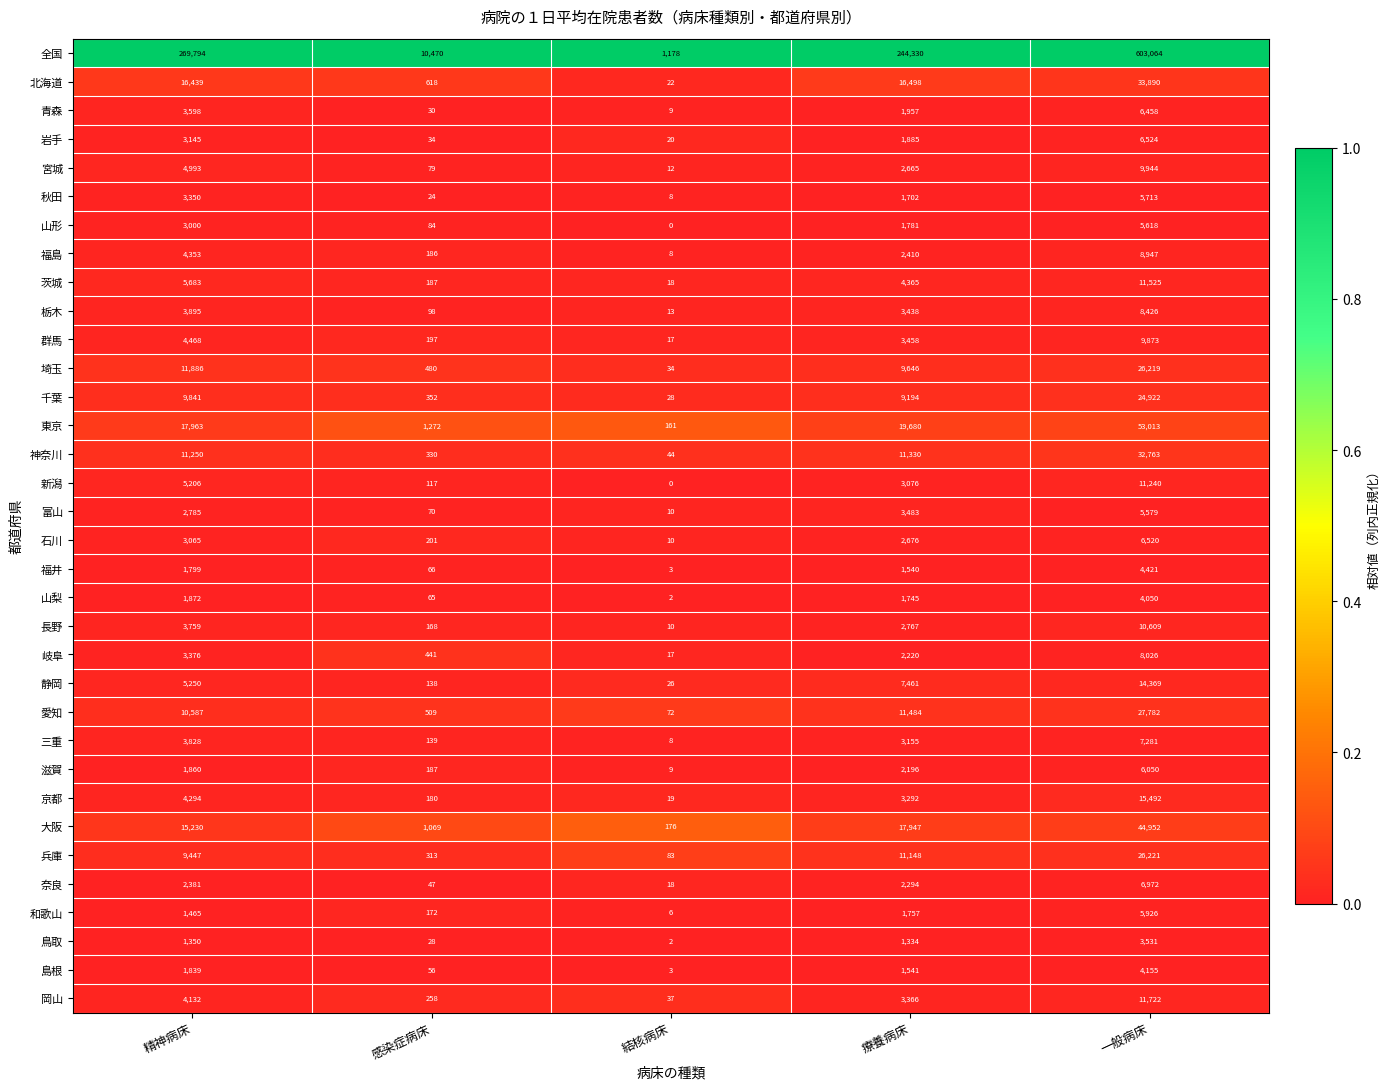

How many series are shown in this chart?

34